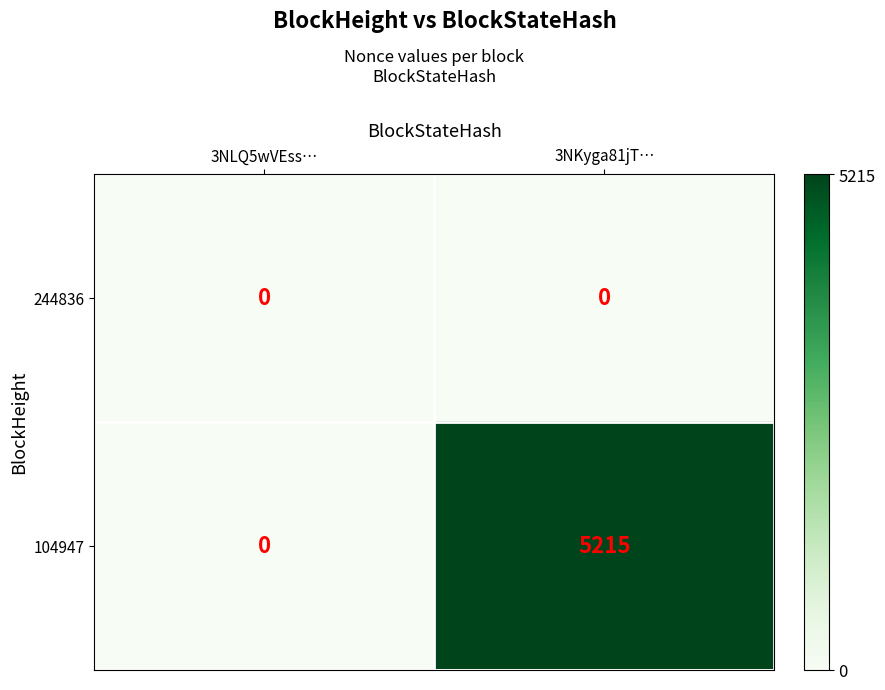

How many data points does each series have?

2